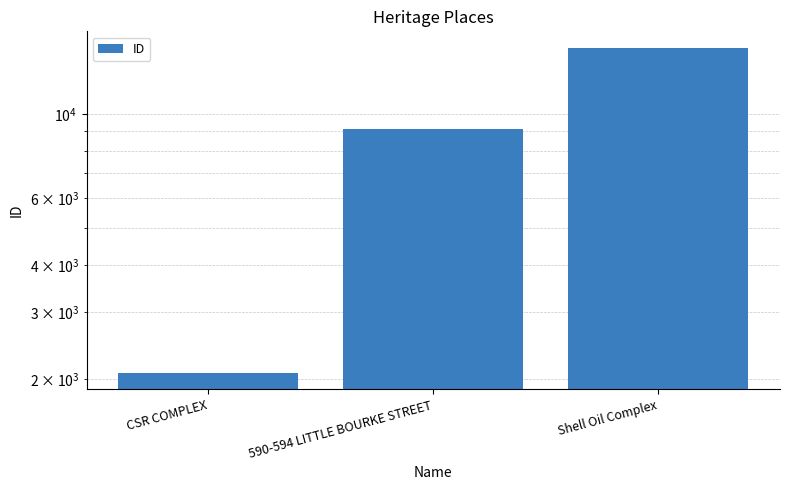

What position from the right is 590-594 LITTLE BOURKE STREET?

2